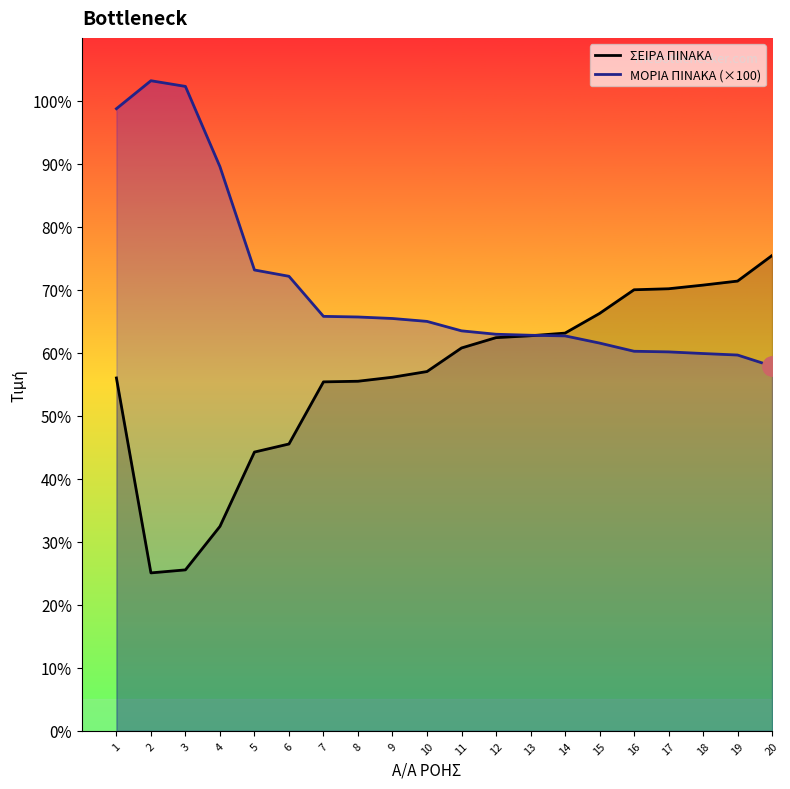

What value does the ΜΟΡΙΑ ΠΙΝΑΚΑ series have at 6?

3608.0